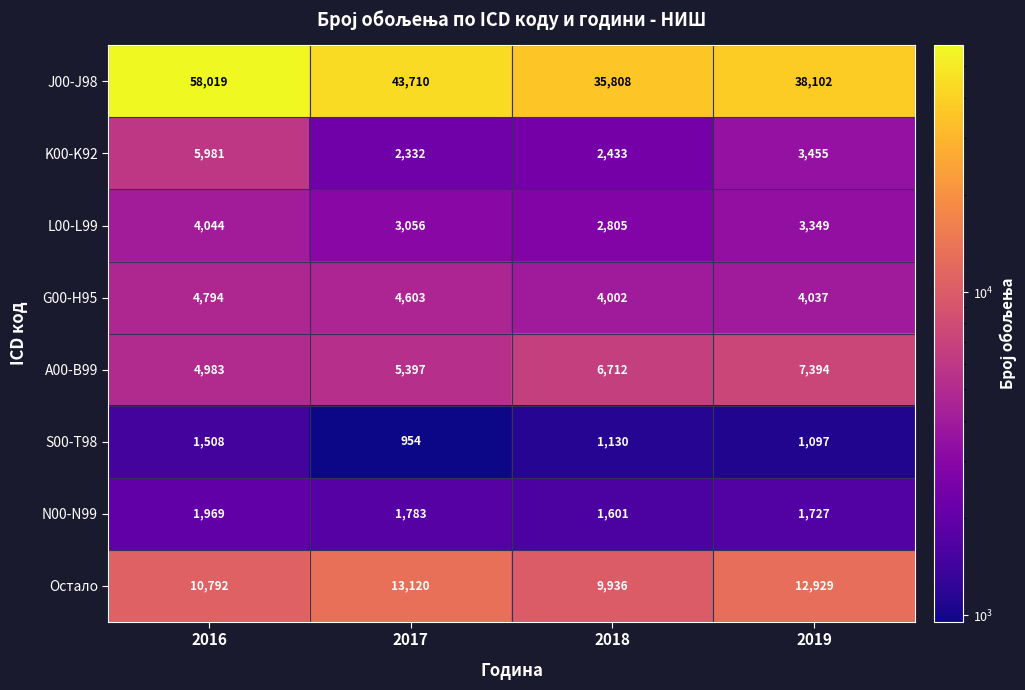

The N00-N99 series shows 1969 at 2016. True or false?

True